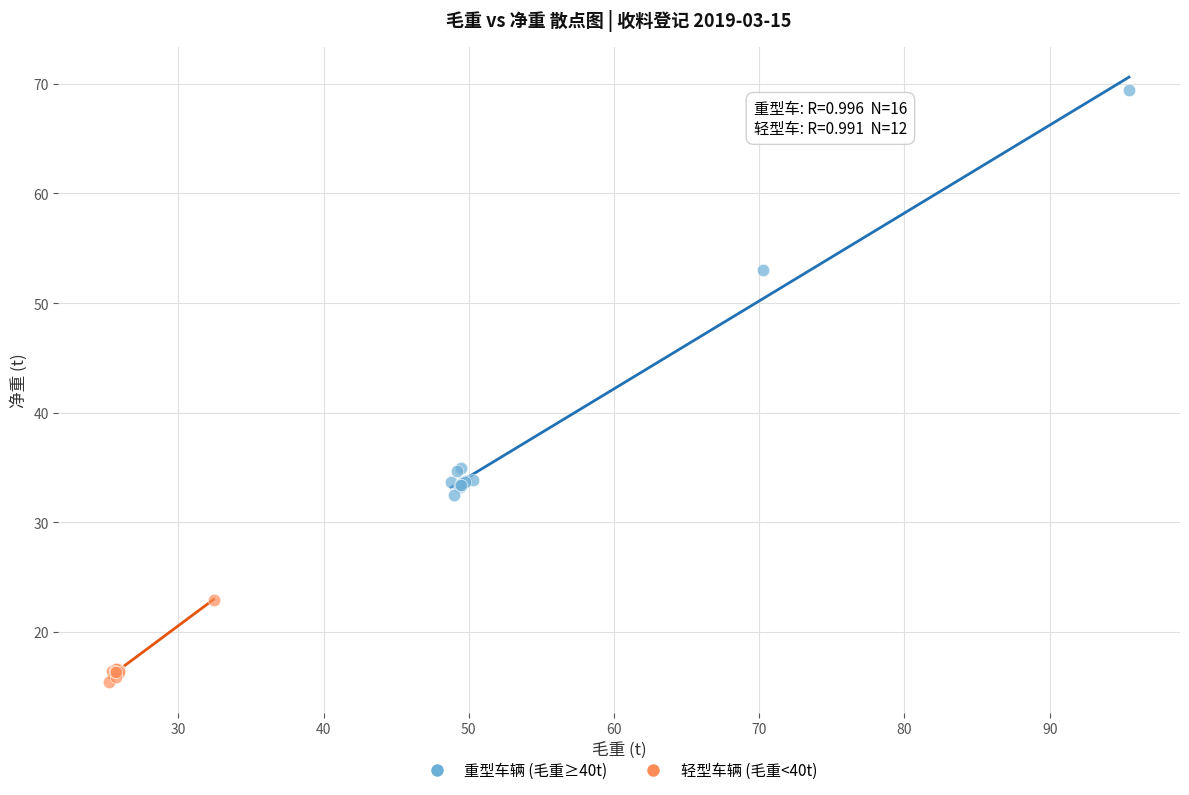

Which series reaches the minimum Y coordinate?

轻型车辆 (毛重<40t)